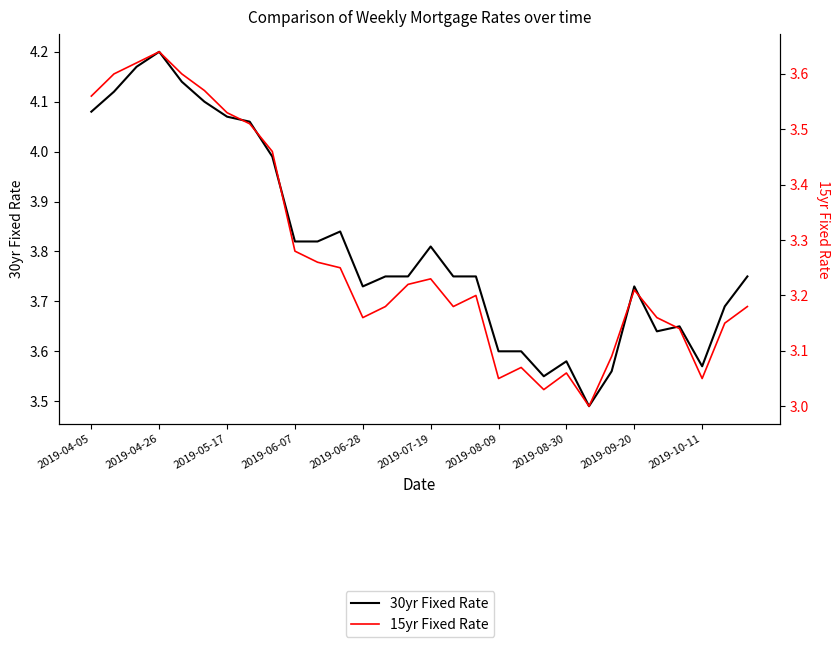

How many lines are shown in the chart?

2